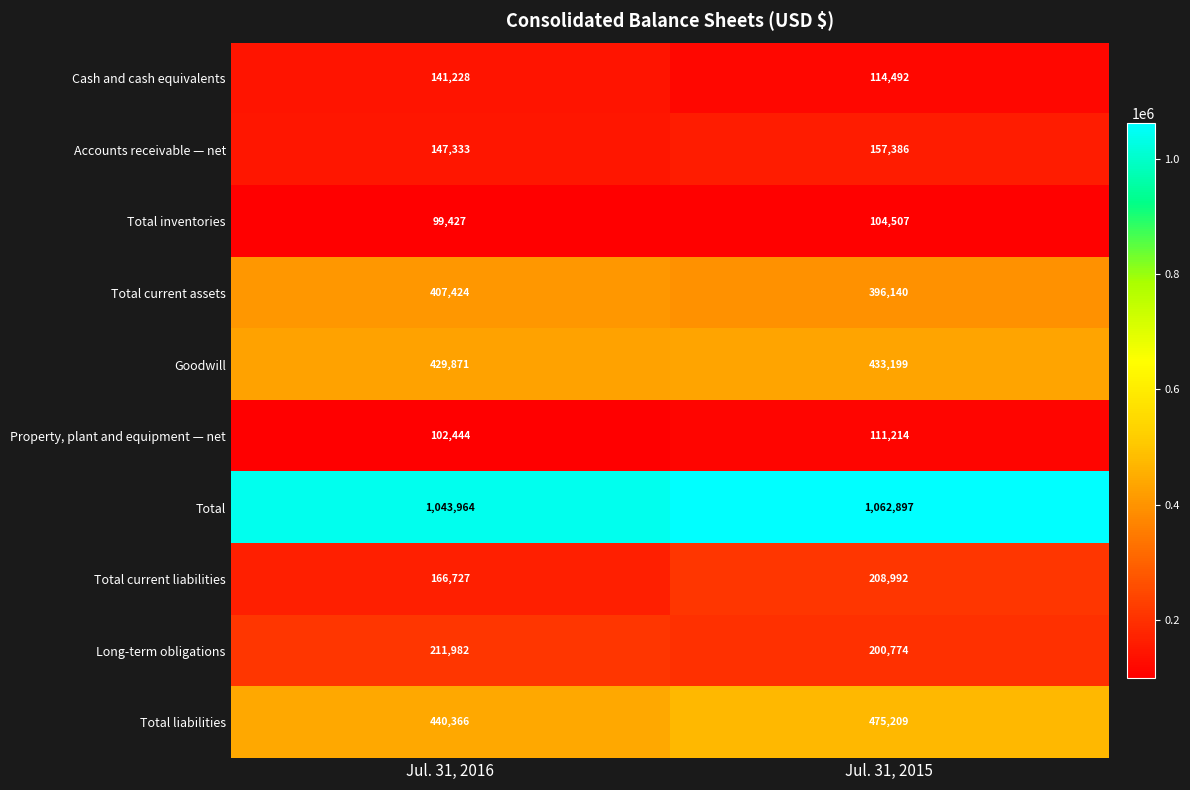

What is the average value of the Property, plant and equipment — net series?

106829